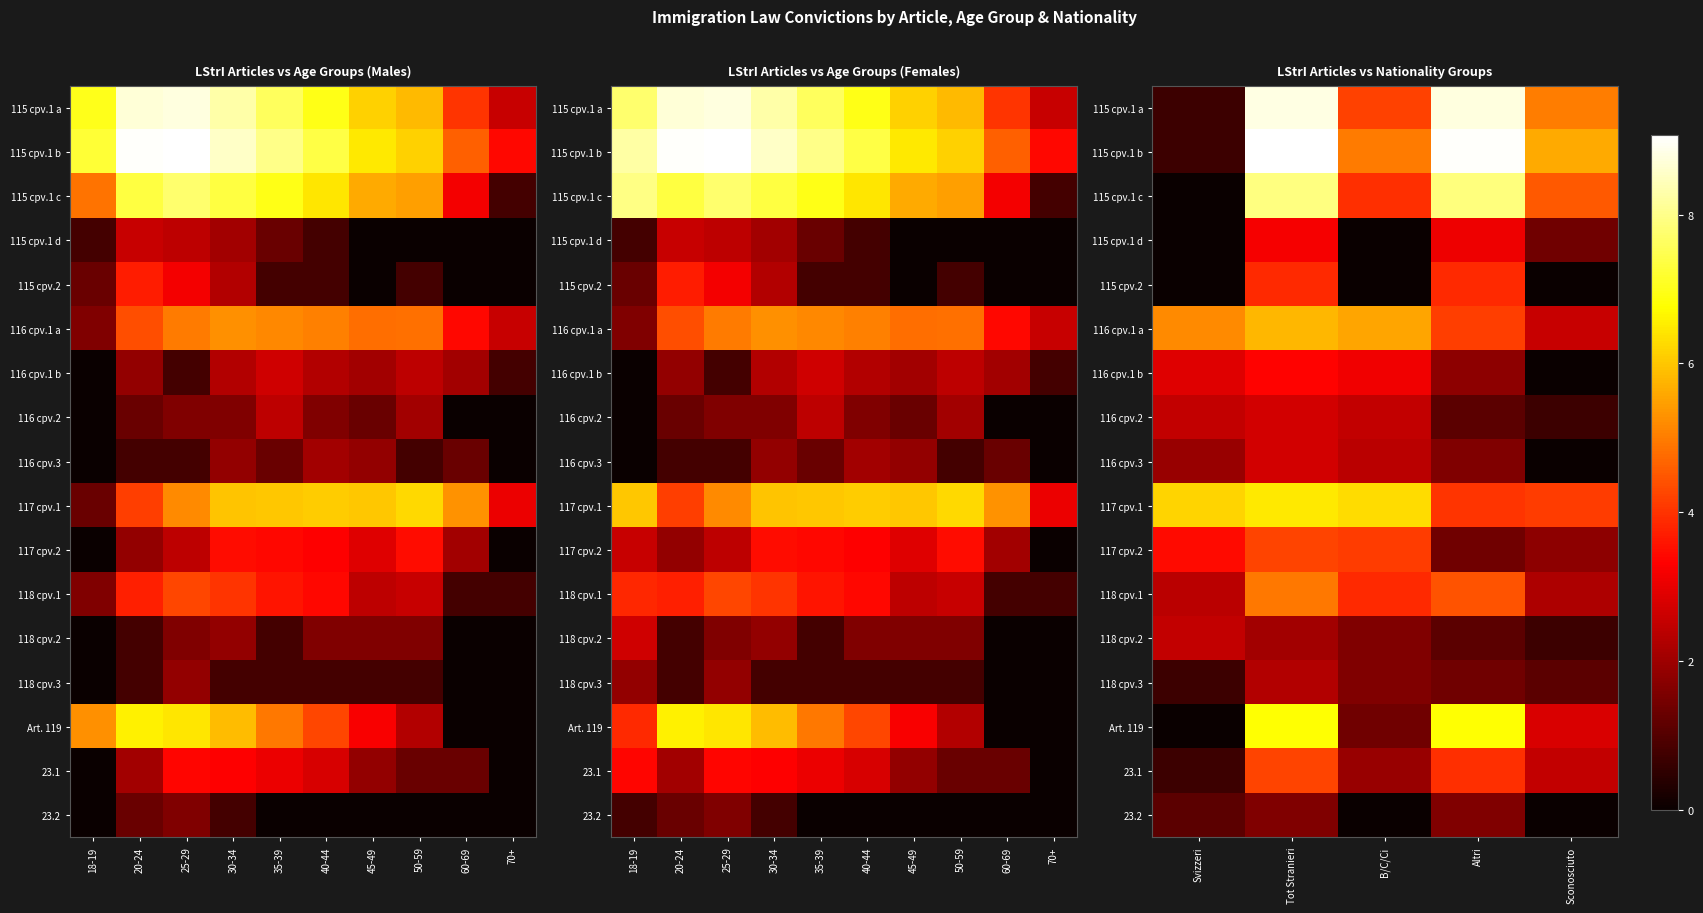

At which category is the sum across all series the highest?

Tot Stranieri